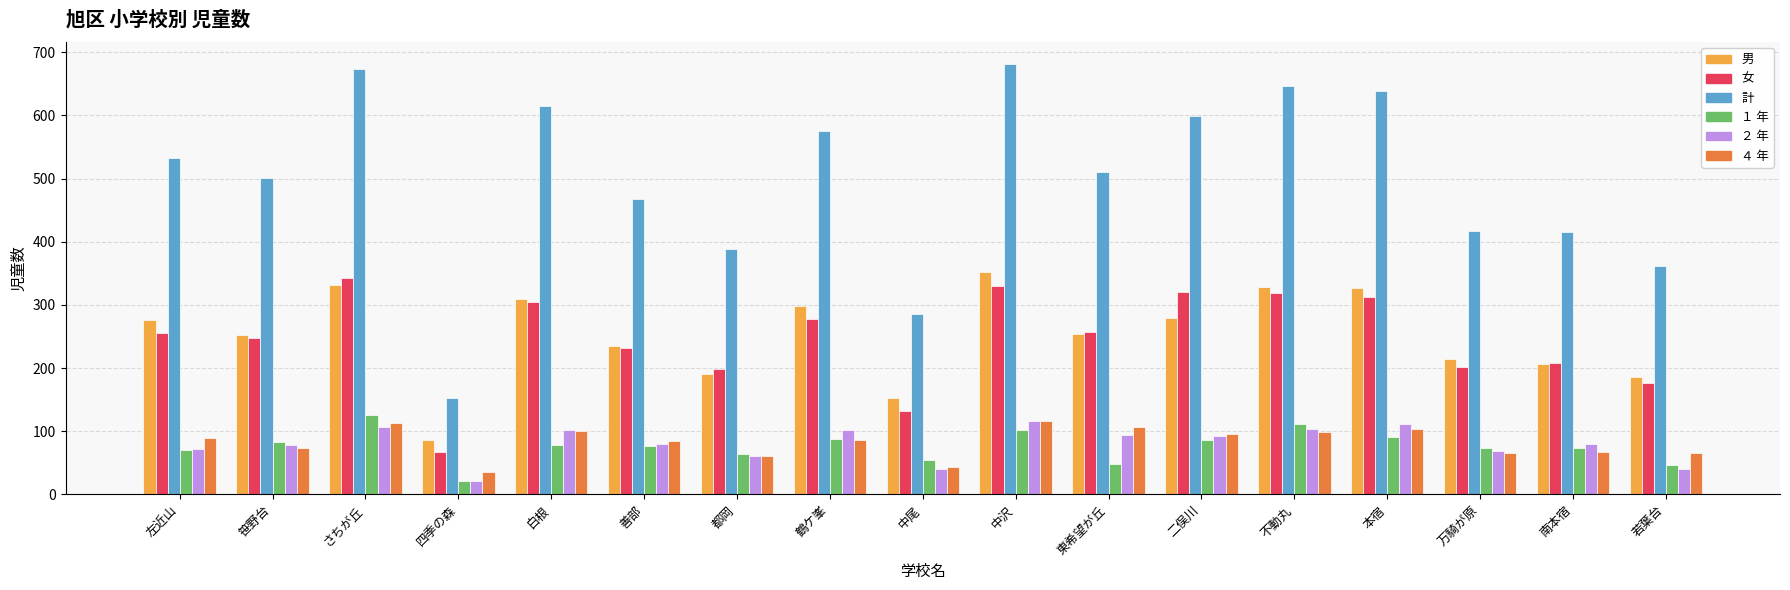

Is the value of 女 at 若葉台 greater than the value of ４ 年 at さちが丘?

Yes